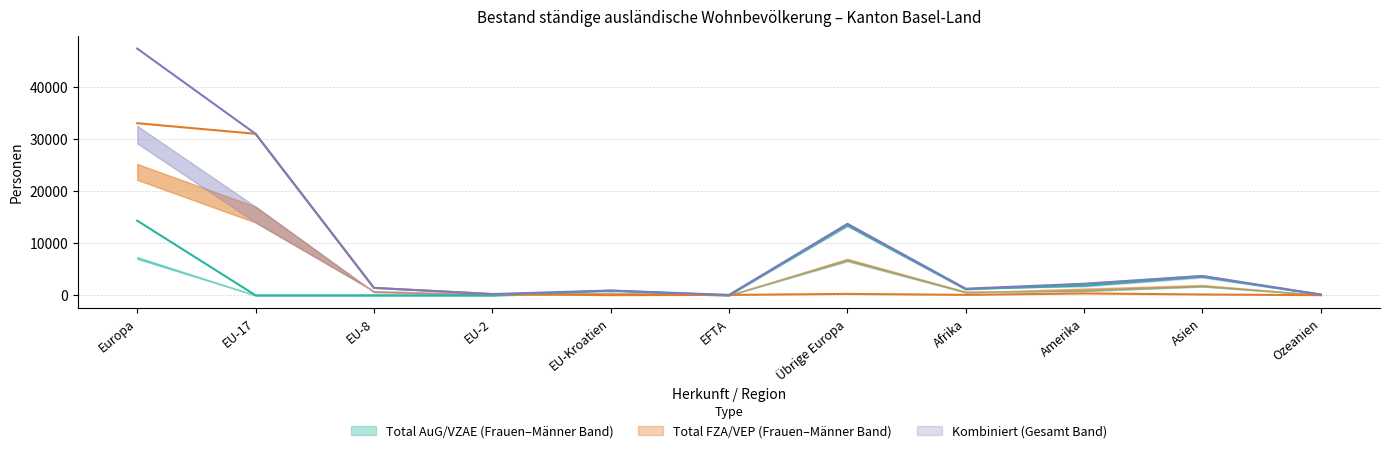

Rank the categories by Total (AuG/VZAE) value from highest to lowest.

Europa, Übrige Europa, Asien, Amerika, Afrika, EU-Kroatien, Ozeanien, EU-17, EU-8, EU-2, EFTA